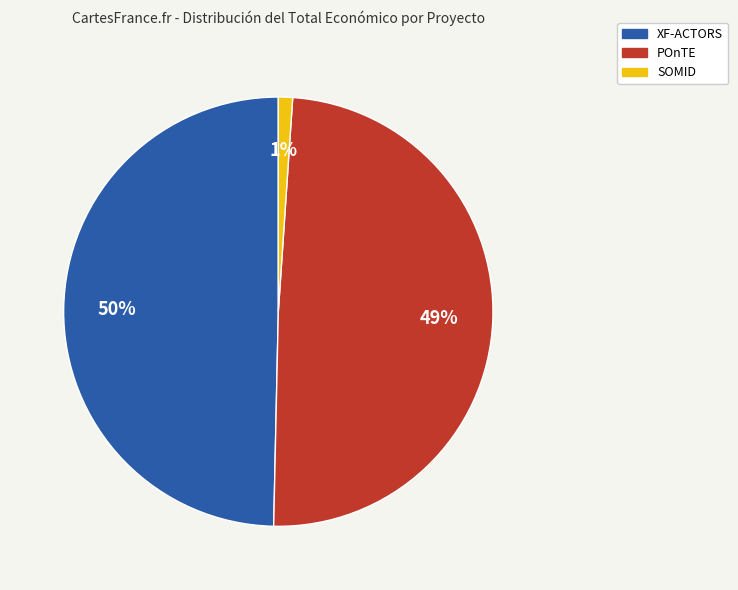

Between SOMID and POnTE, which is larger?

POnTE